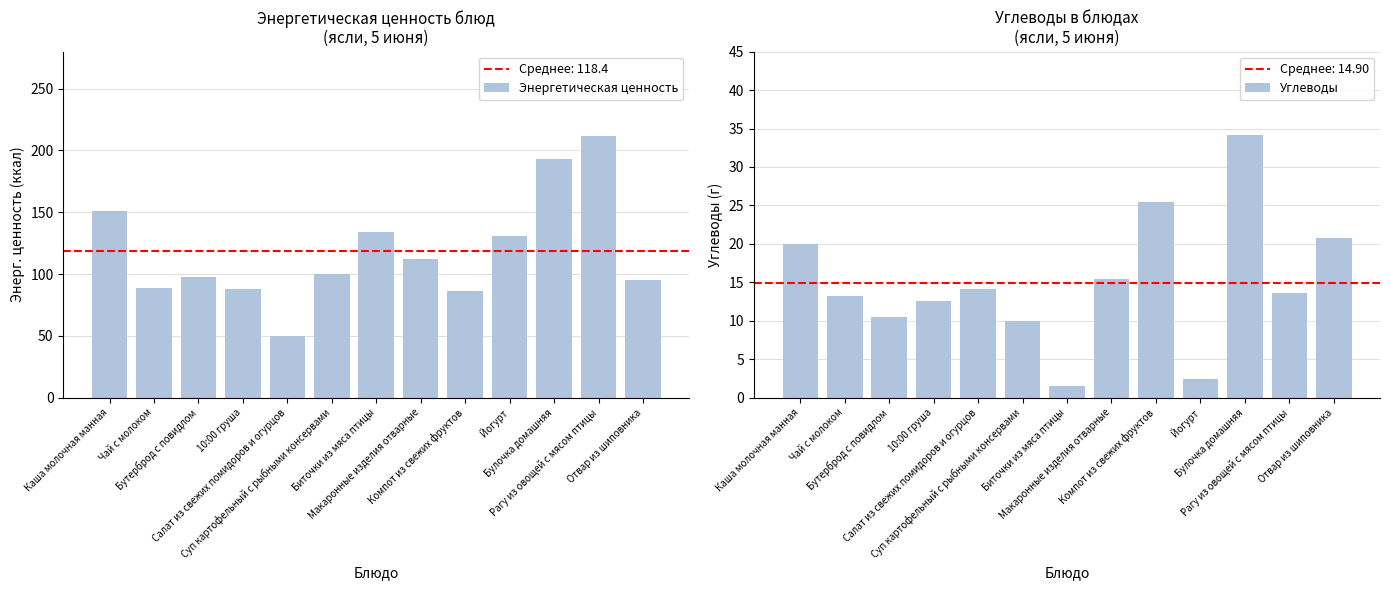

What is the difference between the second highest and second lowest values in the Углеводы series?

23.1